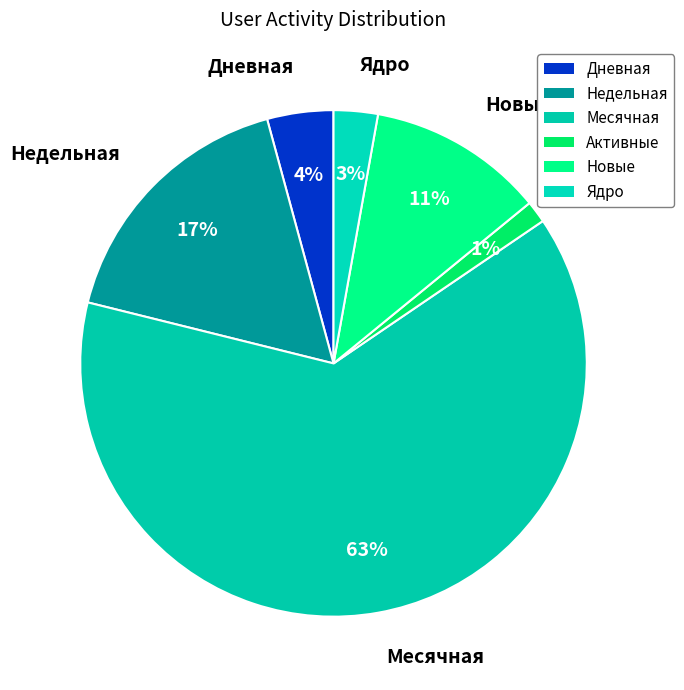

How many slices are in this pie chart?

6